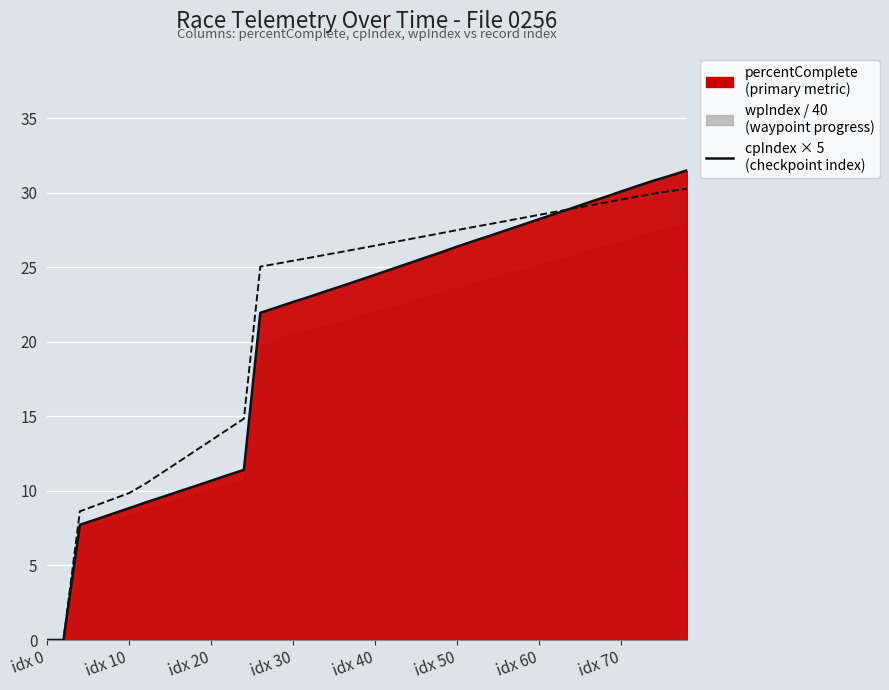

What is the sum of all values?

873.0